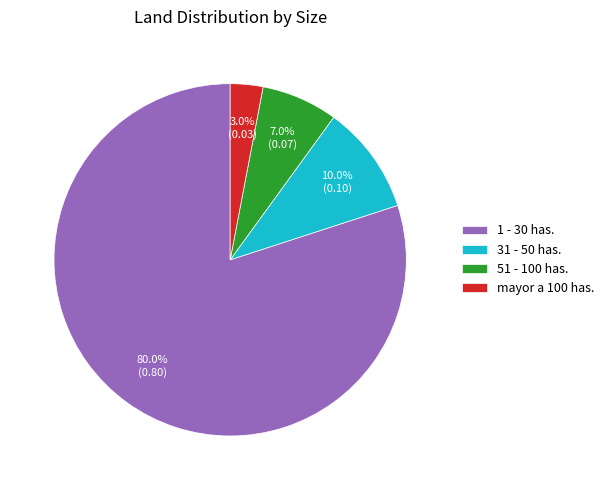

How many slices are in this pie chart?

4